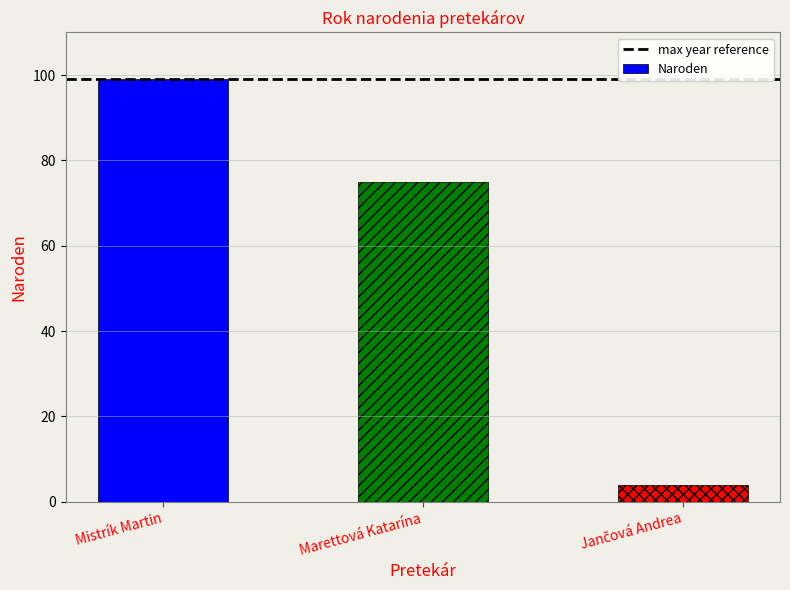

What is the smallest value displayed?

4